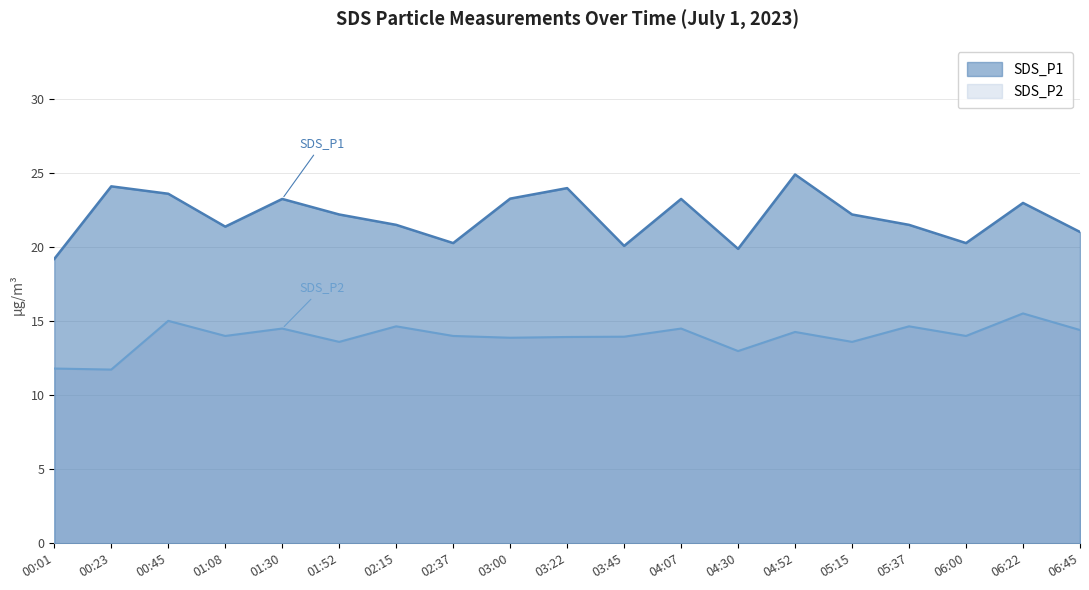

How many interior local valleys does the SDS_P2 series have?

7